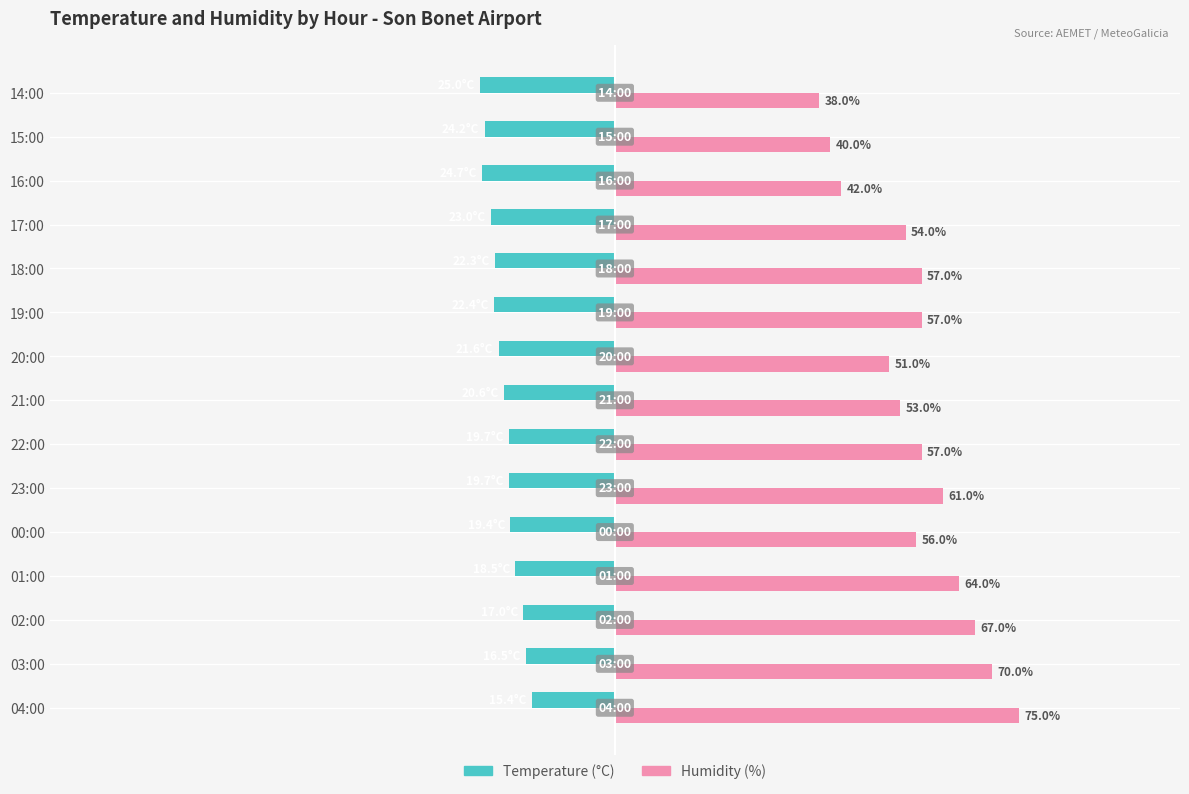

Is the value of Humidity (%) at 22:00 greater than the value of Temperature (°C) at 20:00?

Yes